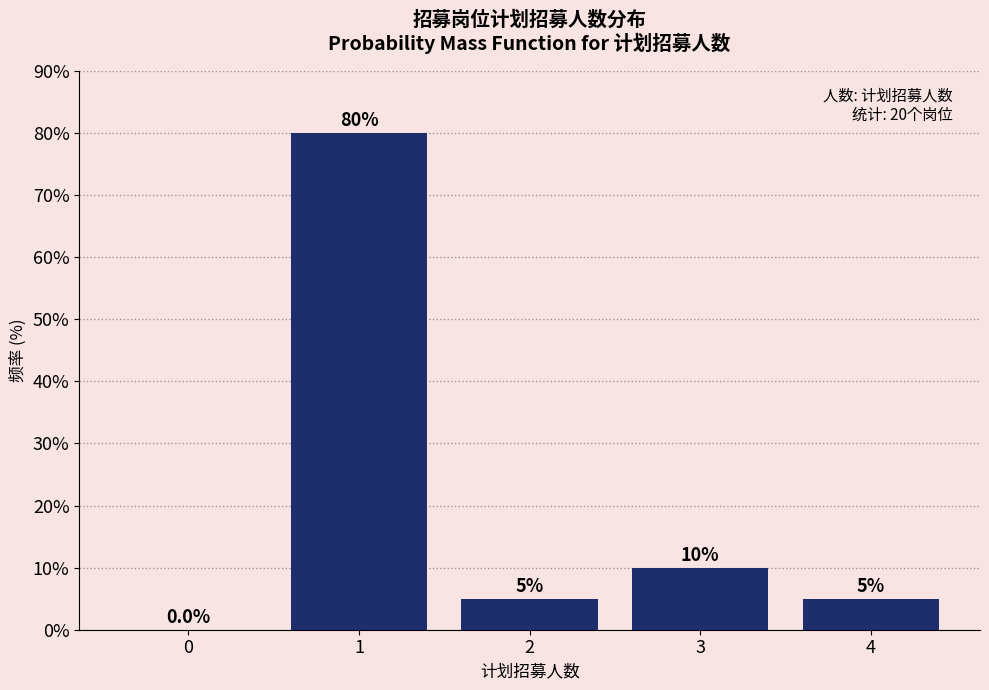

Reading right to left, transcribe all the data shown in this chart.

4=5	3=10	2=5	1=80	0=0